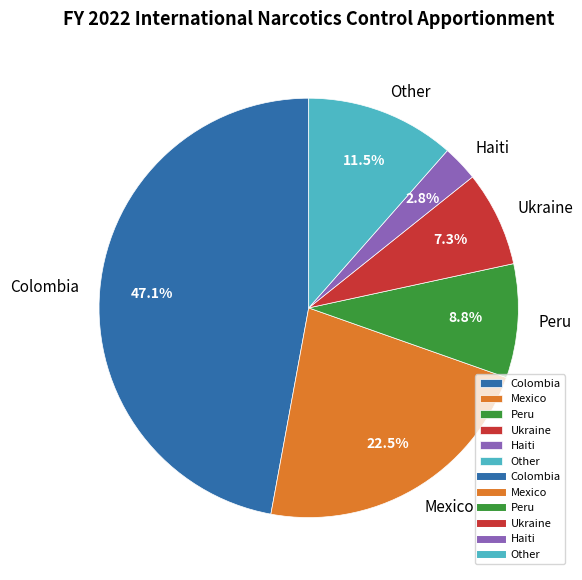

To the nearest percent, what is the combined percentage of Colombia and Peru?

56%